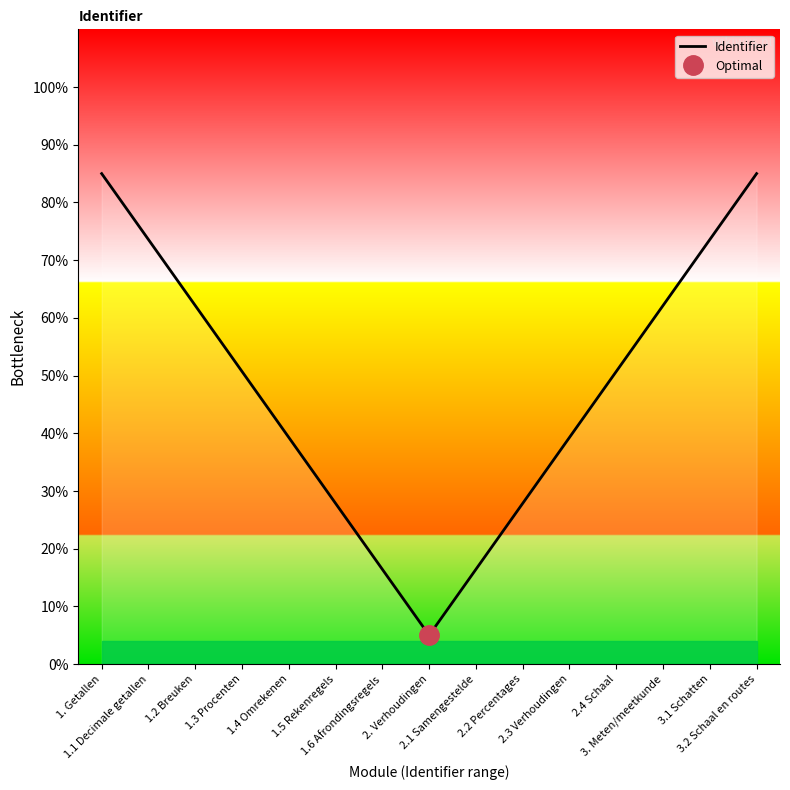

Is it true that the value at 3.1 Schatten is 0.7?

True